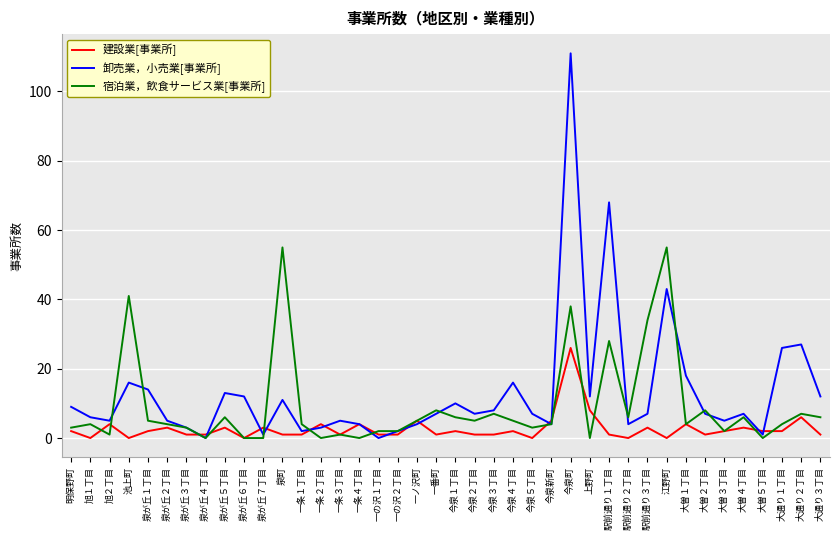

Which series has the largest range (max minus min)?

卸売業，小売業[事業所]